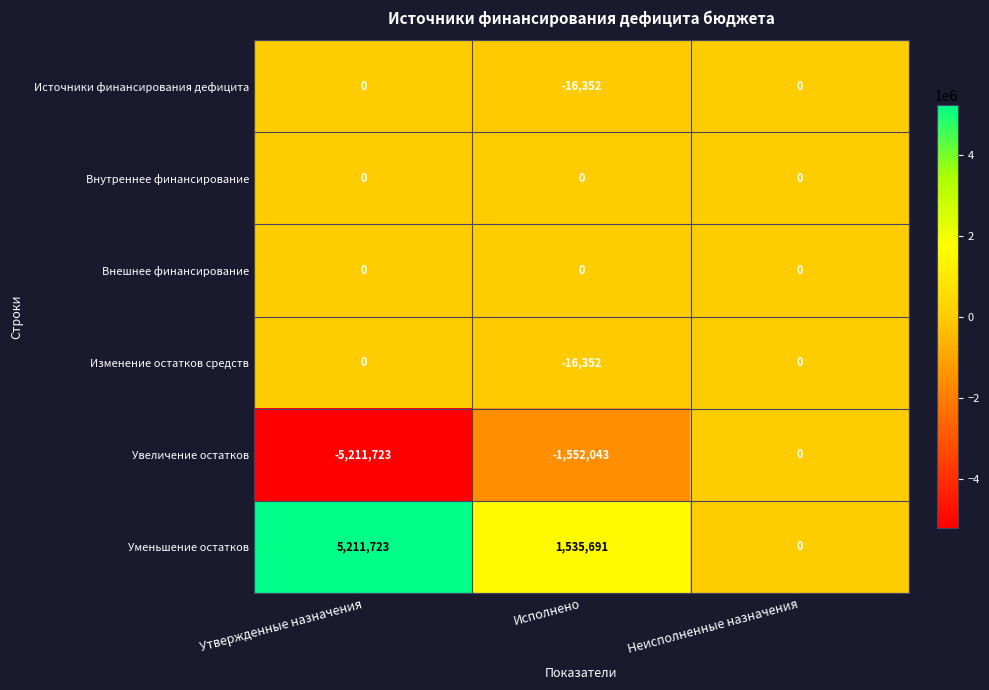

Is it true that Увеличение остатков equals -1552043 at Исполнено?

True